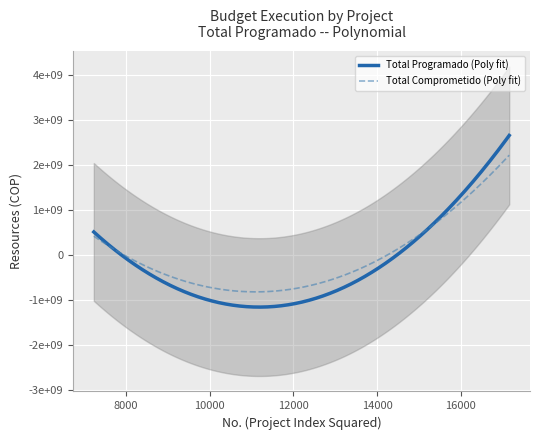

What is the difference between the TOTAL COMPROMETIDO values at 127 and 125?

544550000.0